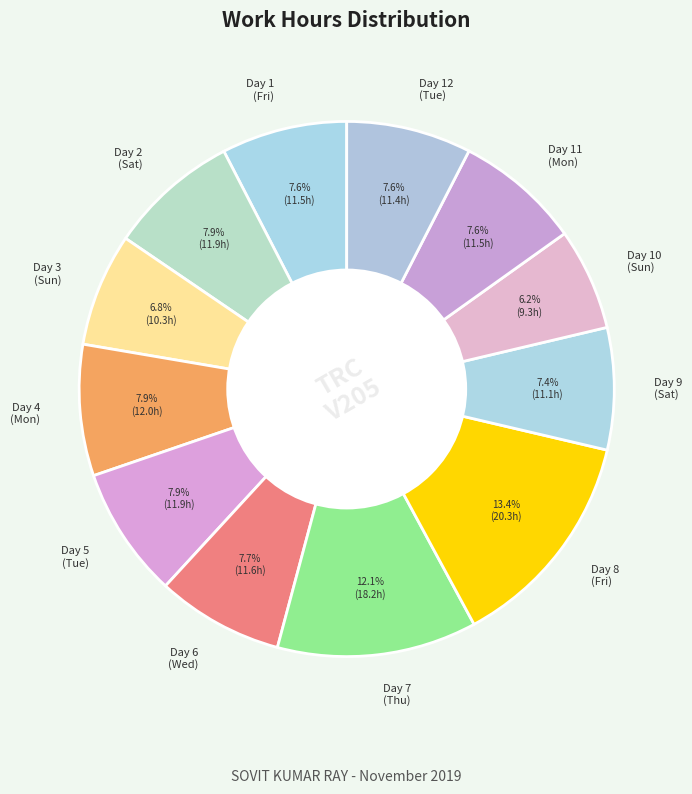

Is there a majority slice in this chart?

No